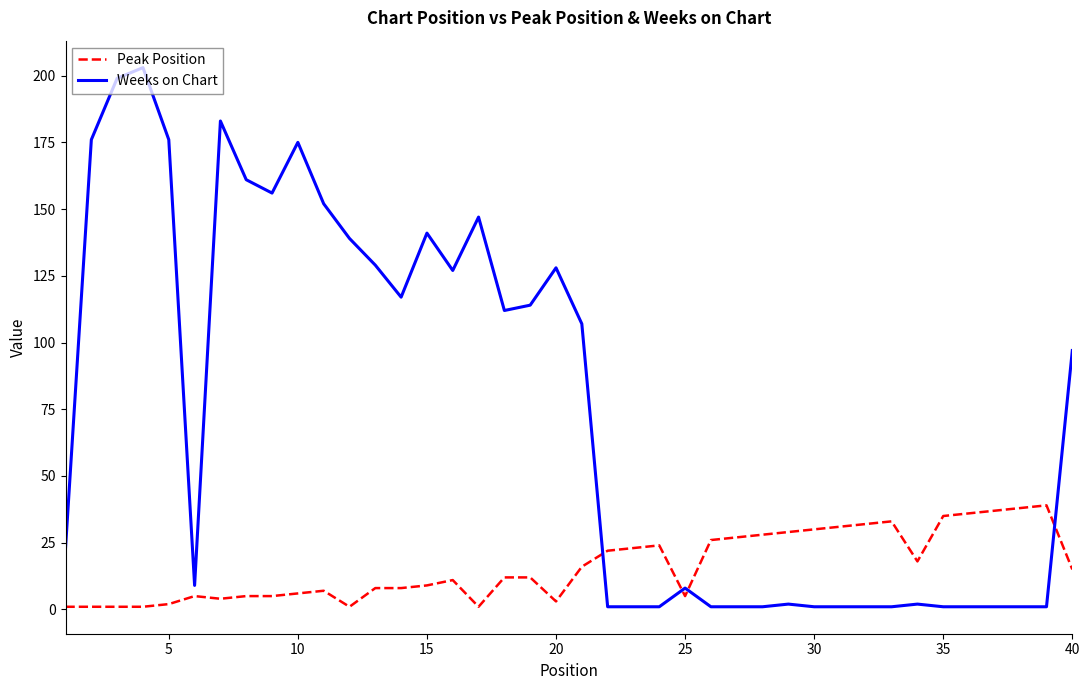

Reading left to right, list all the values displayed in this chart.

Peak Position: 1	1	1	1	2	5	4	5	5	6	7	1	8	8	9	11	1	12	12	3	16	22	23	24	5	26	27	28	29	30	31	32	33	18	35	36	37	38	39	15
Weeks on Chart: 23	176	199	203	176	9	183	161	156	175	152	139	129	117	141	127	147	112	114	128	107	1	1	1	8	1	1	1	2	1	1	1	1	2	1	1	1	1	1	97